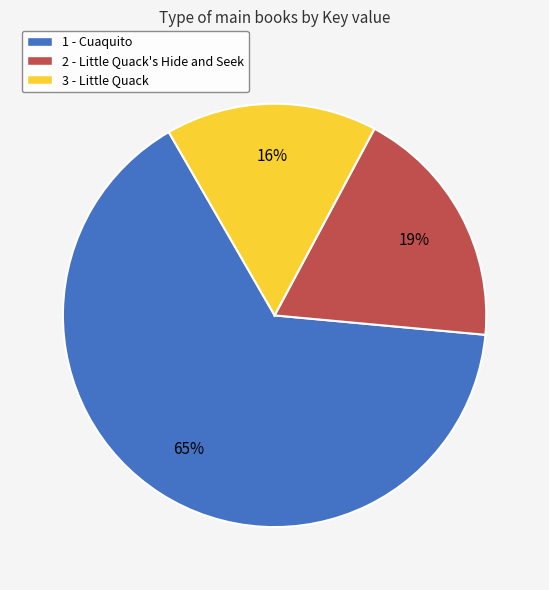

Does 2 - Little Quack's Hide and Seek represent more than half of the total?

No